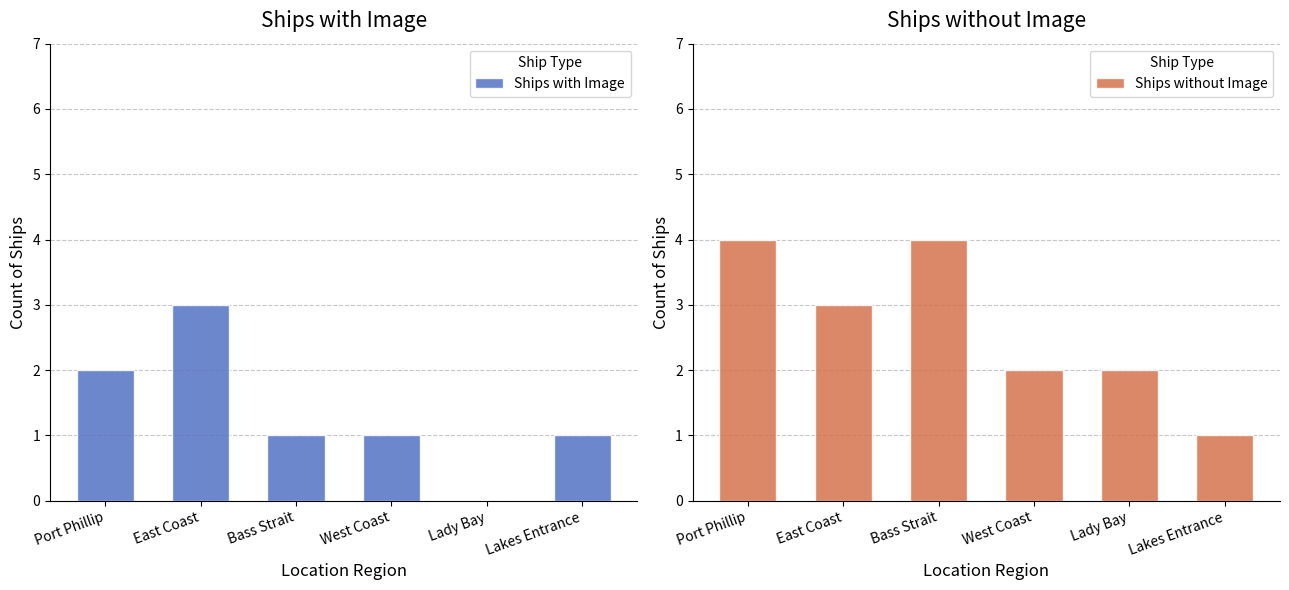

List the series in order of their peak value, highest first.

Ships without Image, Ships with Image